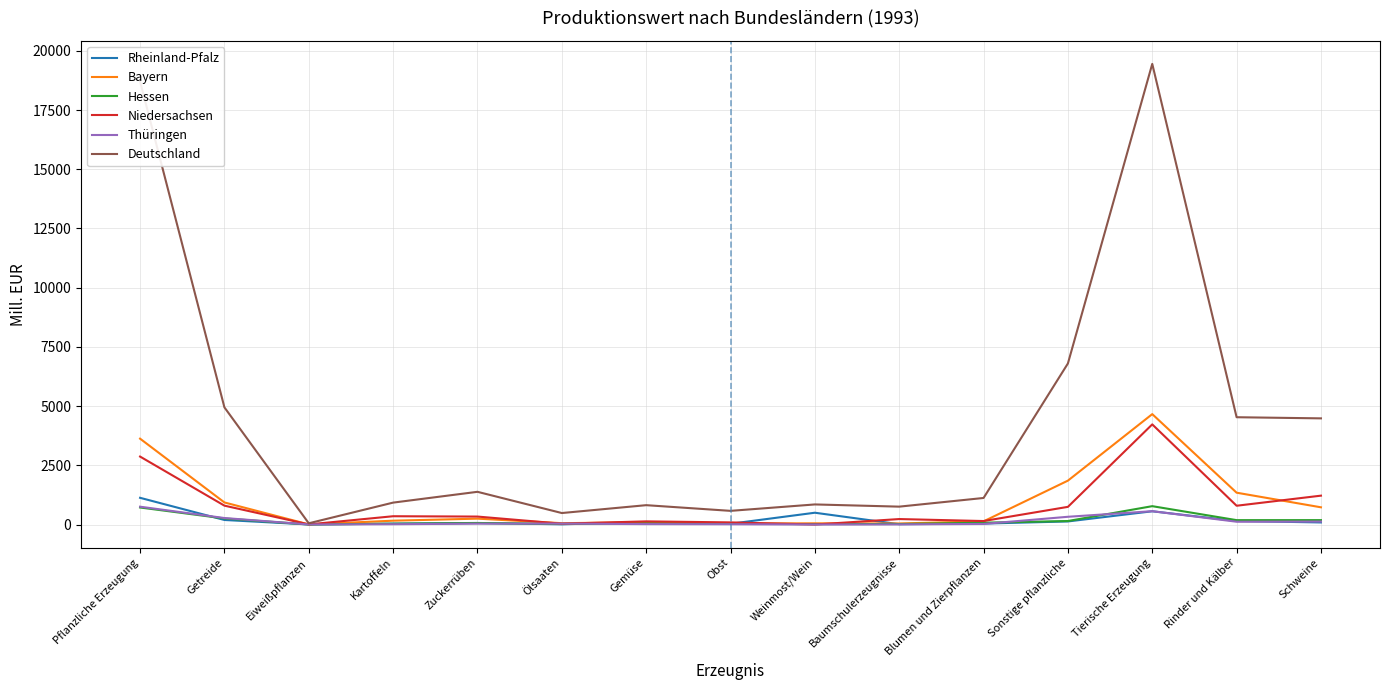

Which series changed the most between Obst and Rinder und Kälber?

Deutschland